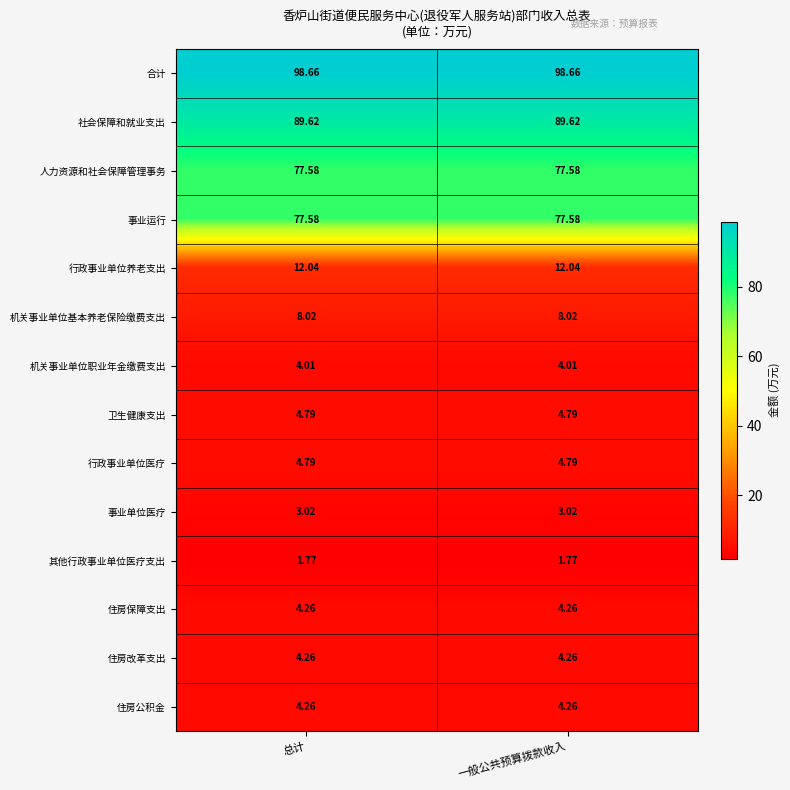

Which series has the largest total across all categories?

合计